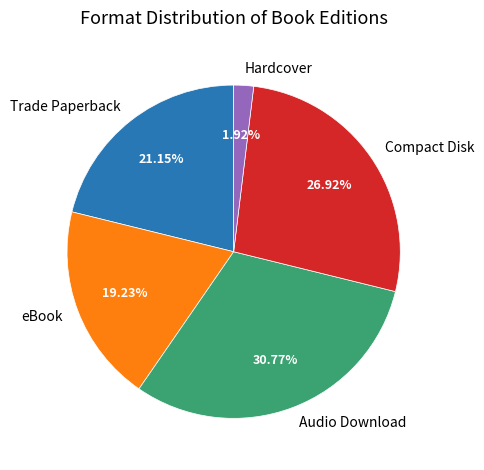

Rank the categories by value from highest to lowest.

Audio Download, Compact Disk, Trade Paperback, eBook, Hardcover